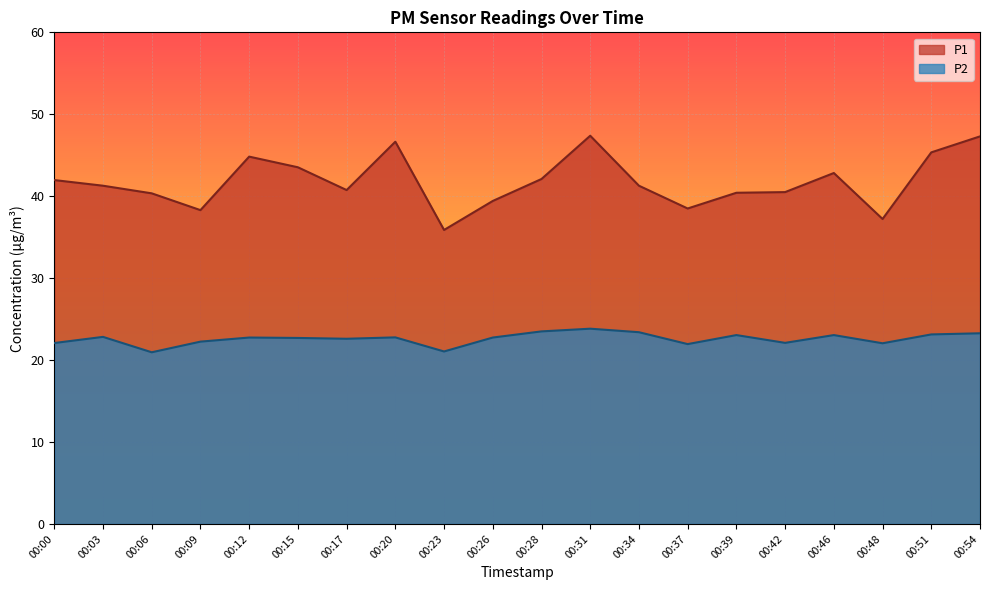

The value of P2 at 00:31 is 23.8. True or false?

True